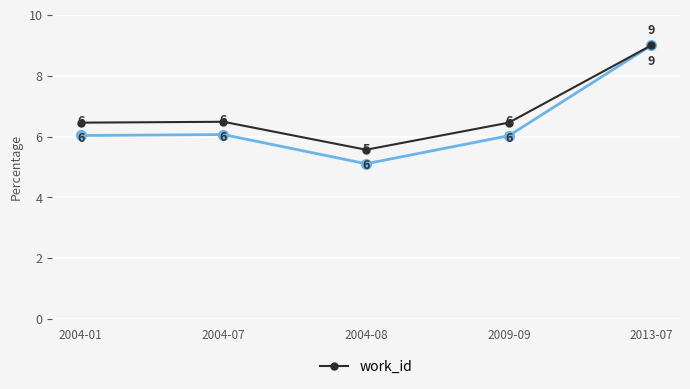

How many series are shown in this chart?

2